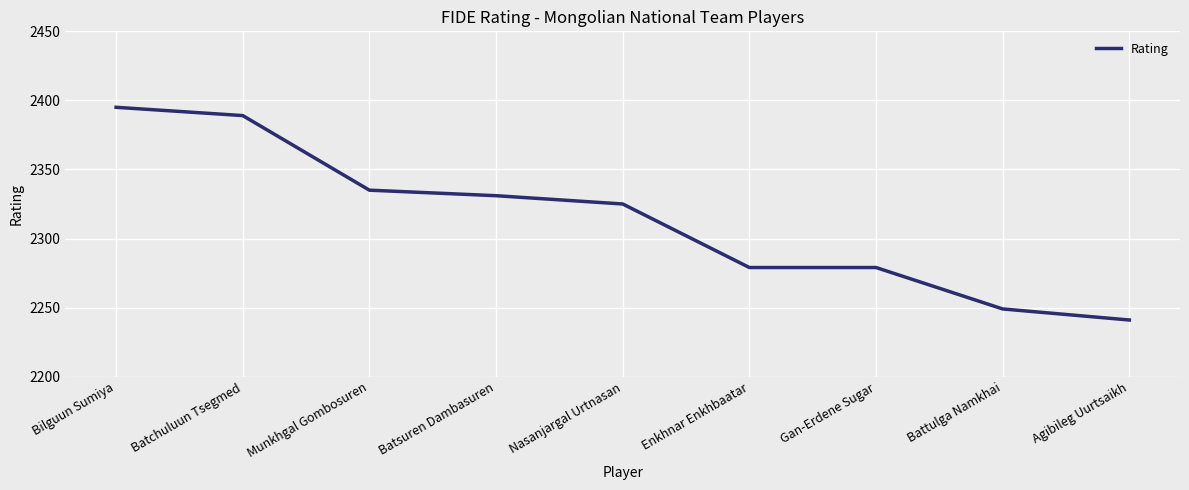

Reading left to right, transcribe all the data shown in this chart.

2395	2389	2335	2331	2325	2279	2279	2249	2241